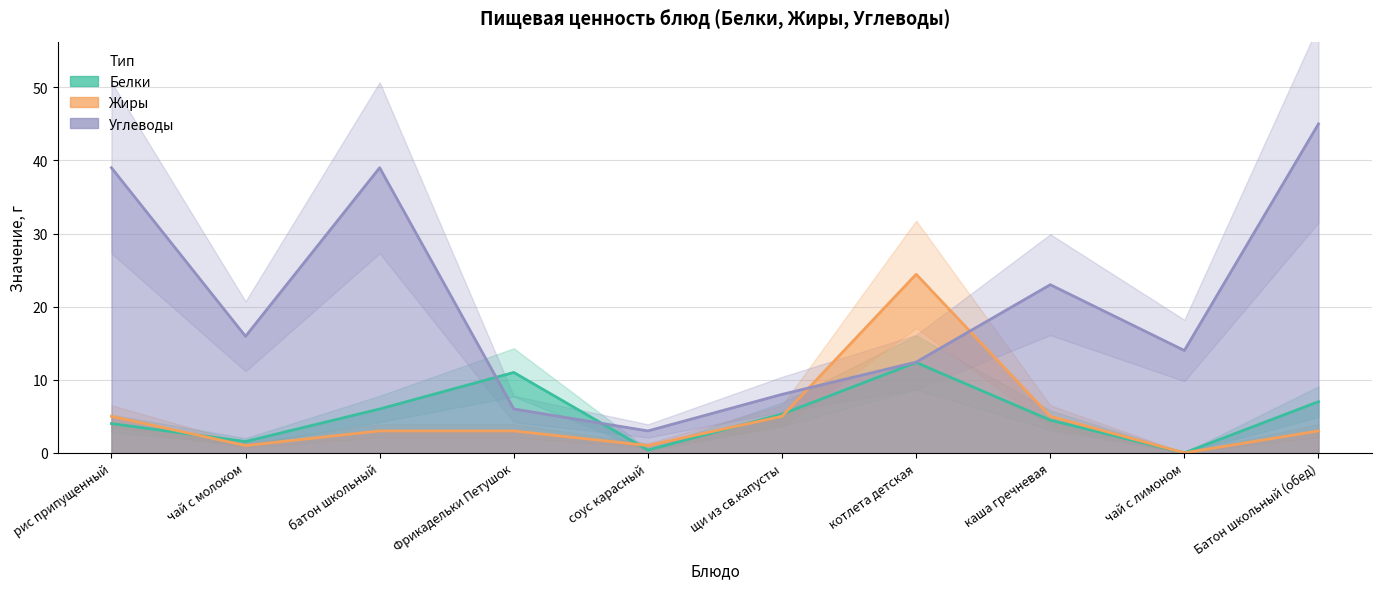

Which series has the largest total across all categories?

Углеводы